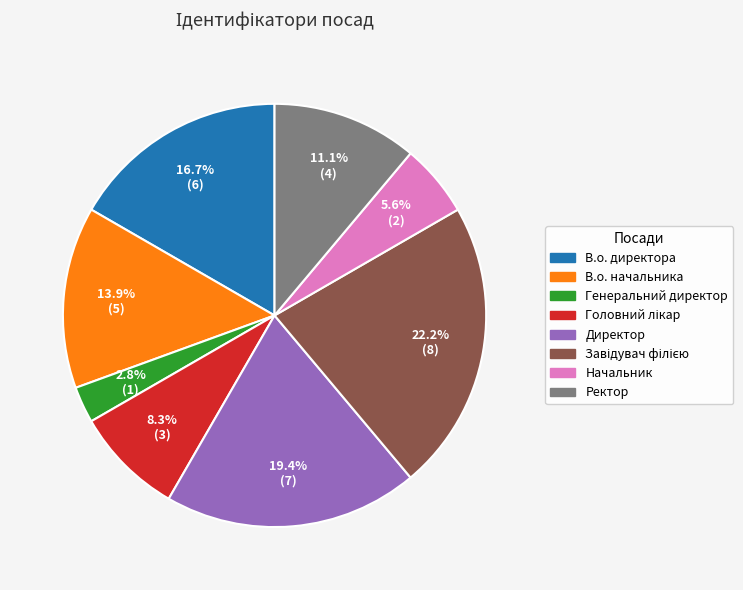

Which category has the smallest portion of the pie?

Генеральний директор